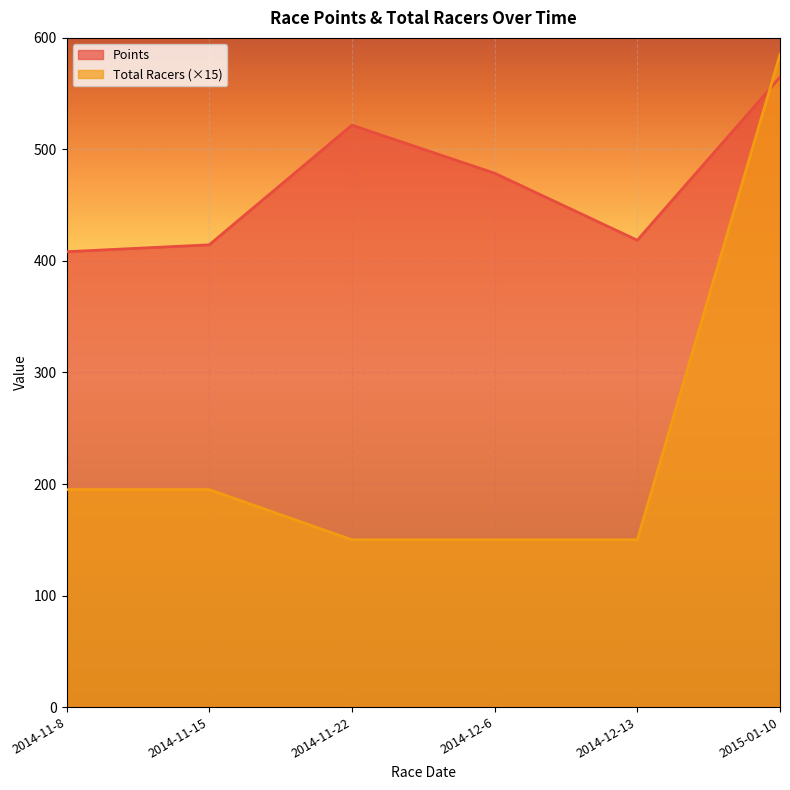

What is the value of the Total Racers point at the 4th from the left?

150.0